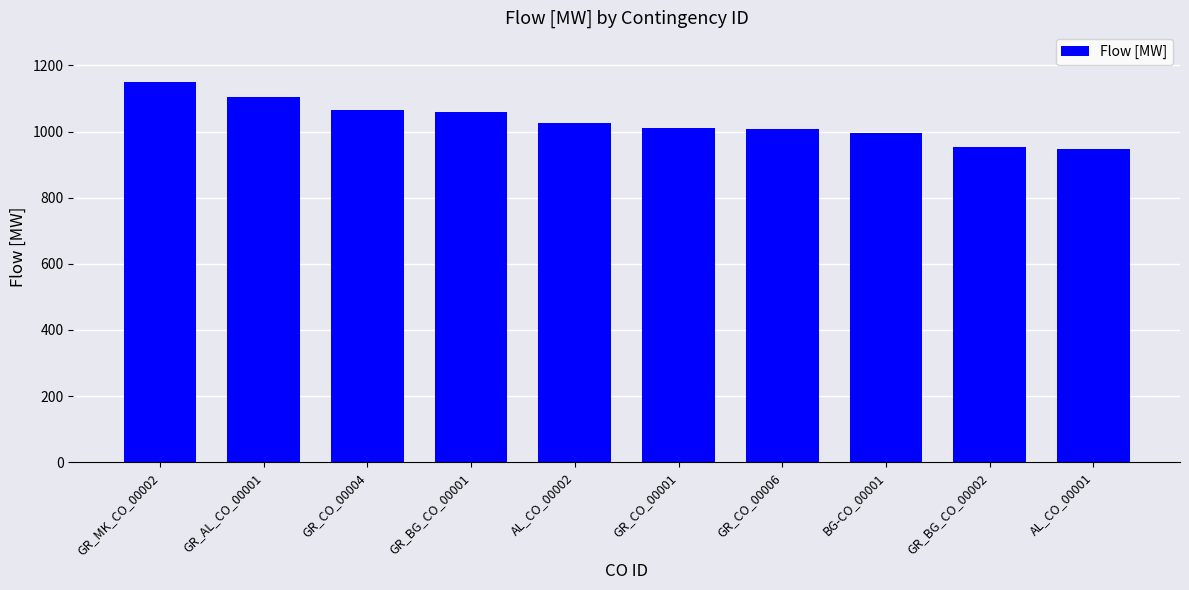

Where does the data first go above 1027?

GR_MK_CO_00002